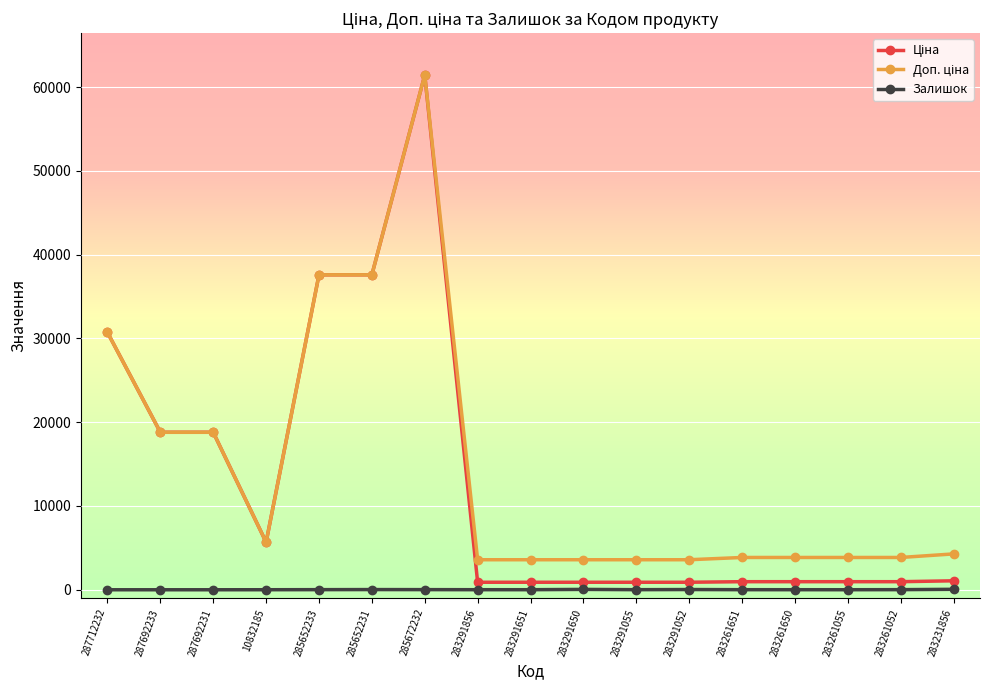

What is the spread (max minus min) of values at 287712232?

30717.1